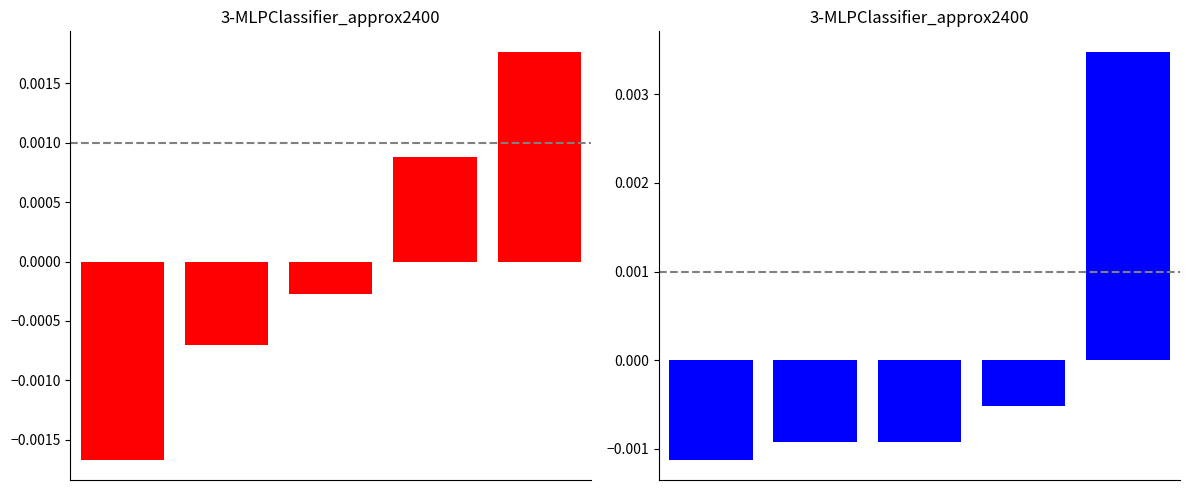

At how many categories does at least one series exceed 0?

2